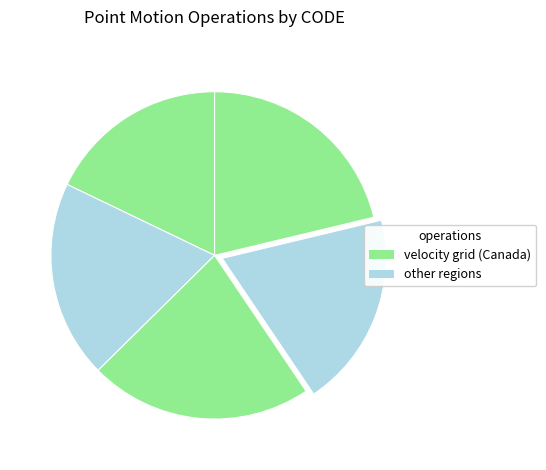

Count the number of slices in the pie.

5